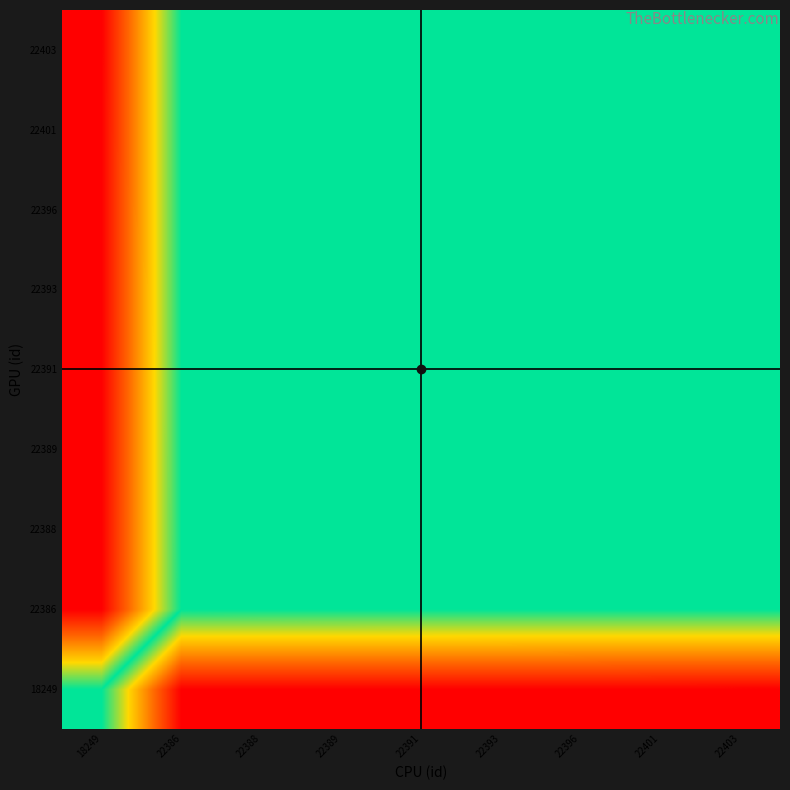

At which category is the sum across all series the highest?

18249